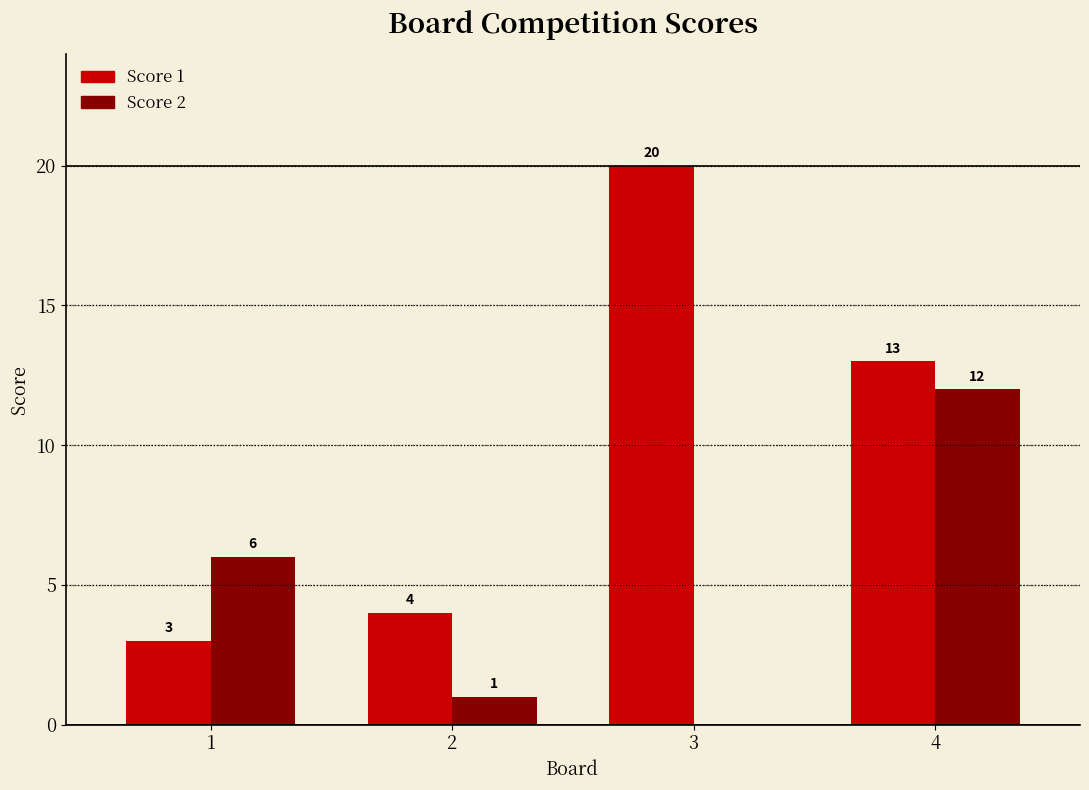

How many series are shown in this chart?

2